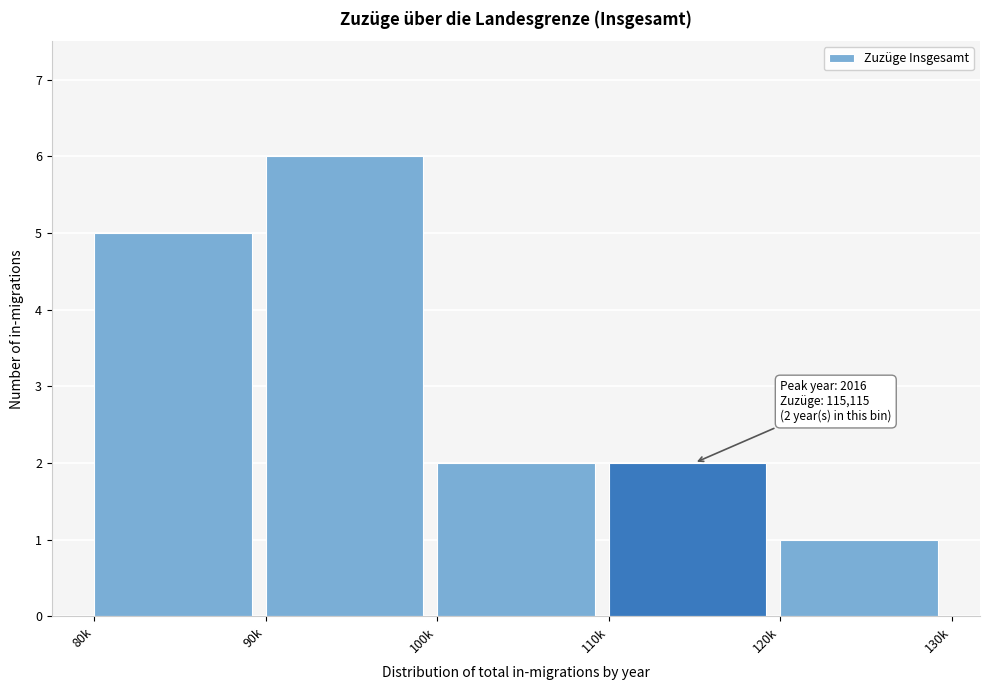

Reading left to right, list all the values displayed in this chart.

5	6	2	2	1